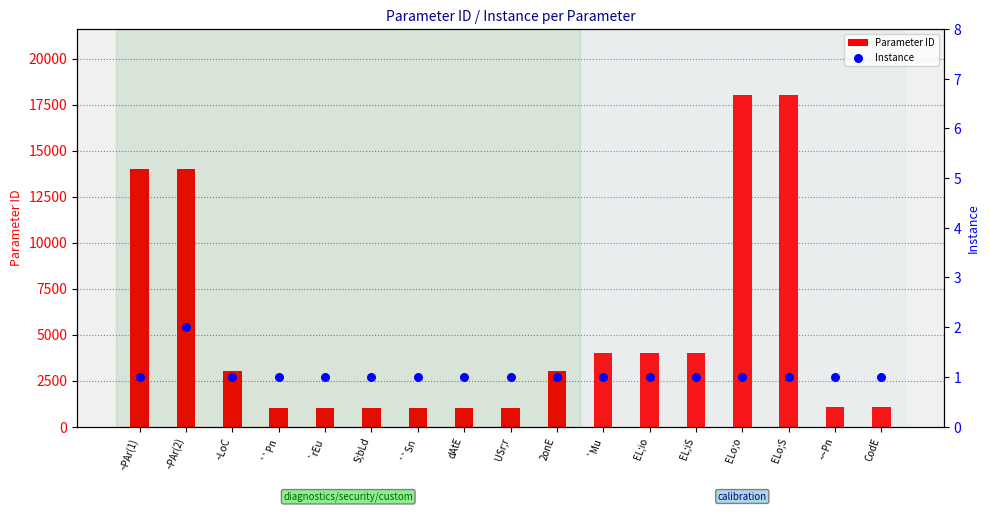

Which series contains the lowest Y value?

Instance